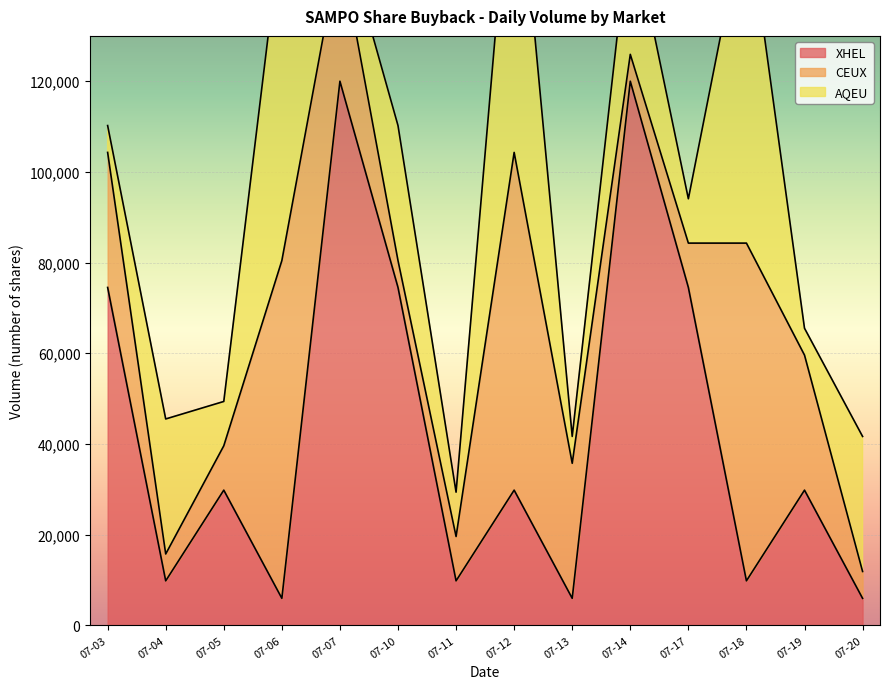

True or false: AQEU and CEUX intersect in this chart.

True